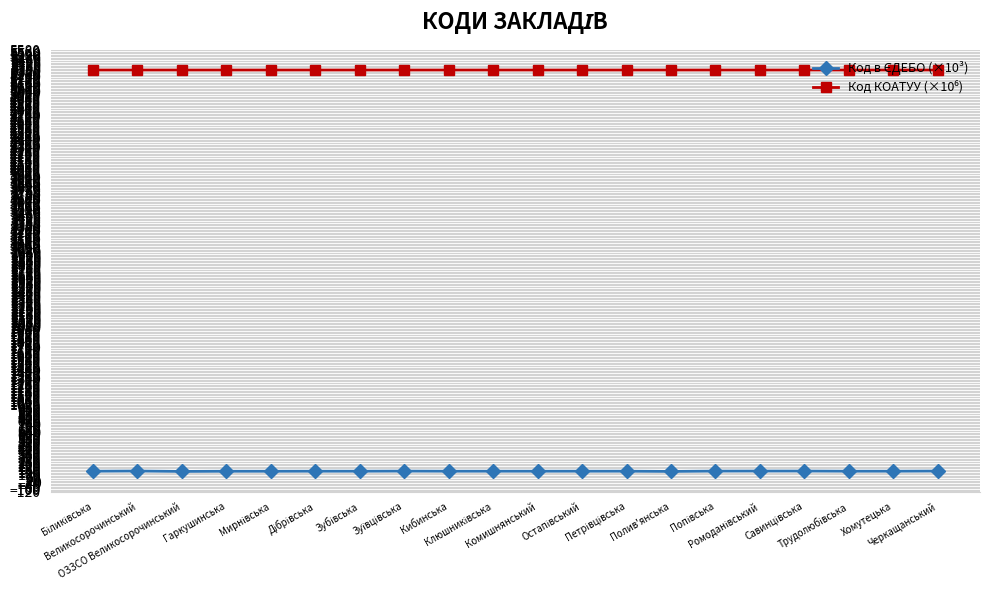

At how many categories does at least one series exceed 3610?

20